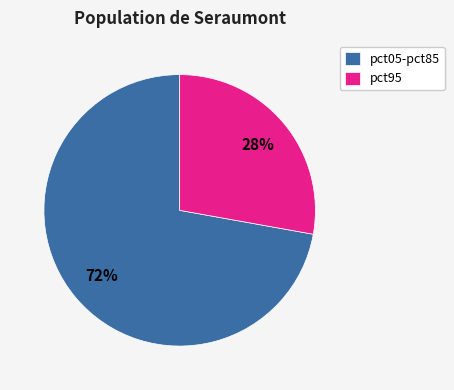

To the nearest percent, what percentage of the pie is pct05-pct85?

72%